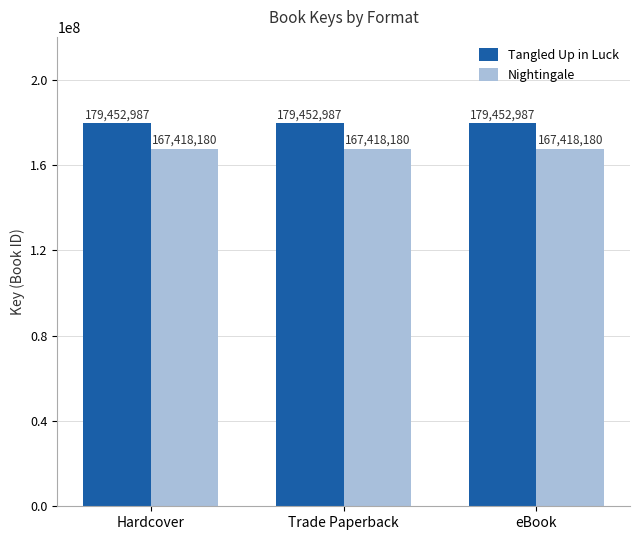

What is the label of the 2nd bar from the left?

Trade Paperback